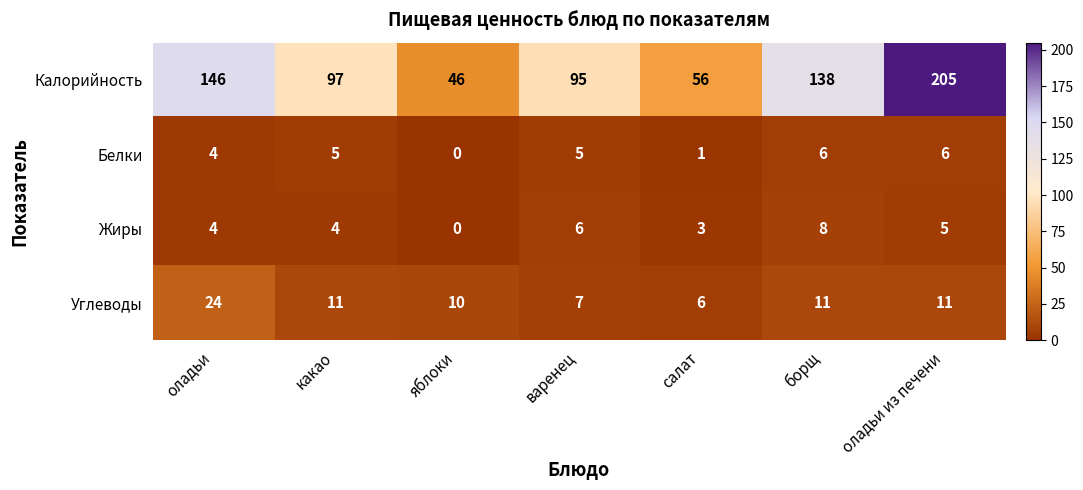

Which series has the largest total across all categories?

Калорийность